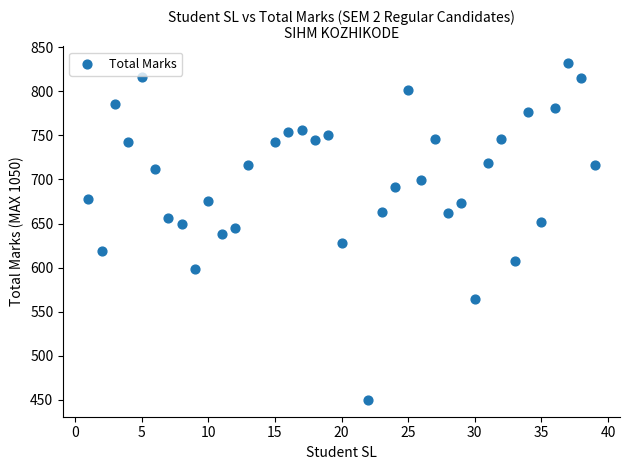

What is the range of Y values (max minus min)?

382